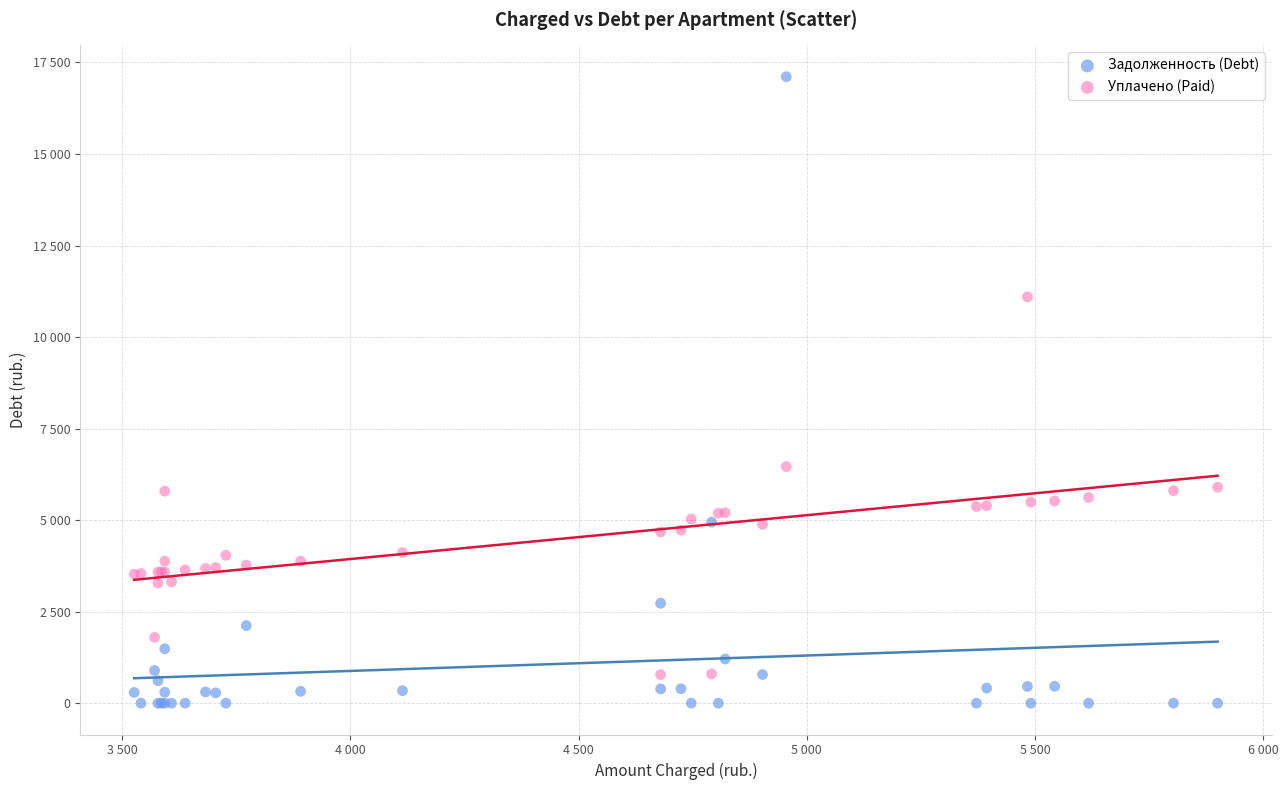

What are all the series names shown in the legend?

Задолженность (Debt), Уплачено (Paid)